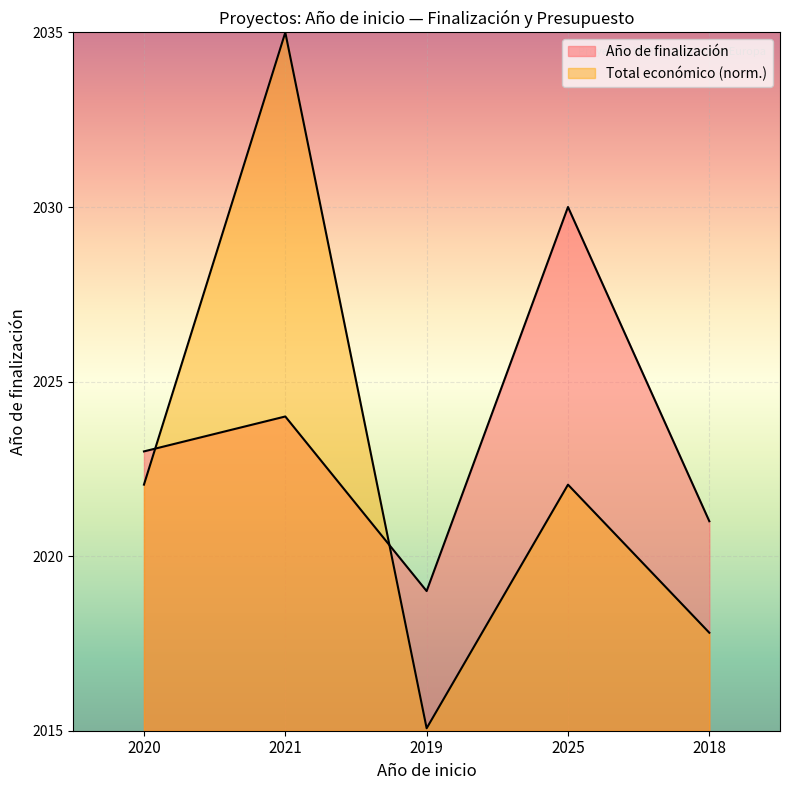

Reading right to left, extract all data points from this chart.

Año de finalización: 2021.0	2030.0	2019.0	2024.0	2023.0
Total económico: 2017.8	2022.0	2015.1	2035.0	2022.0